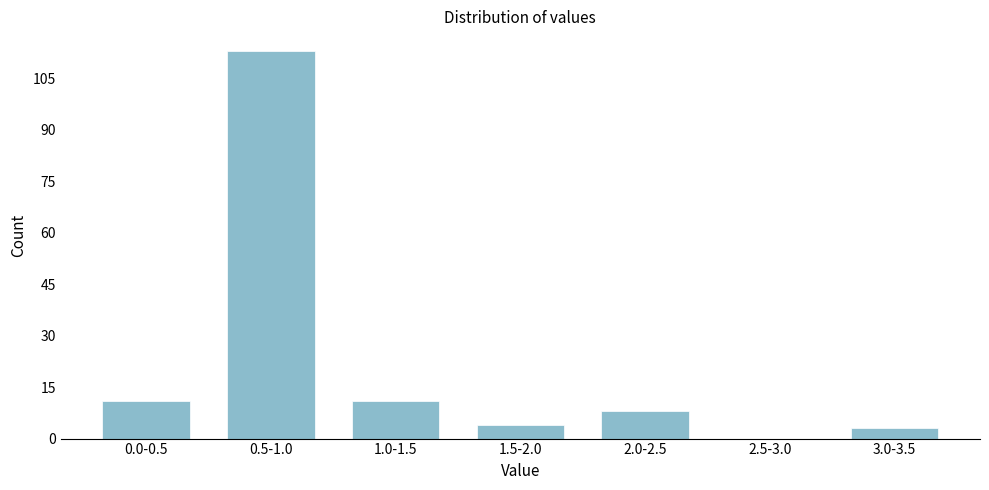

Reading left to right, what are all the values shown in this chart?

0.0-0.5=11	0.5-1.0=113	1.0-1.5=11	1.5-2.0=4	2.0-2.5=8	2.5-3.0=0	3.0-3.5=3